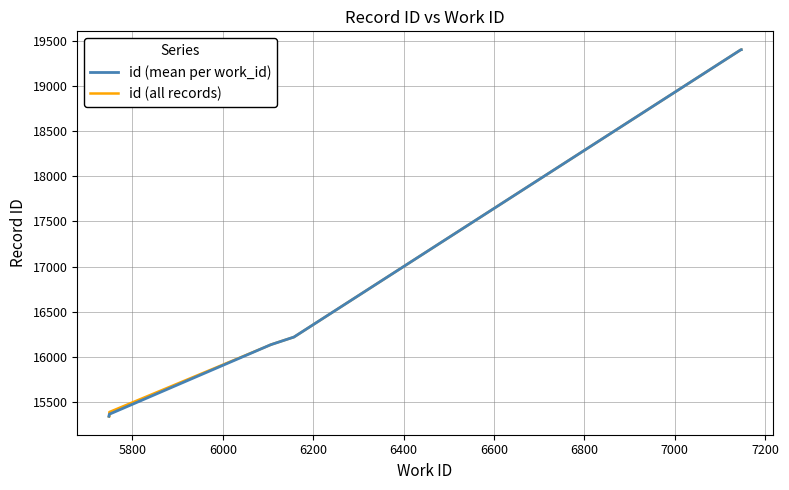

What is the change in value from 5749 to 6156?

+874